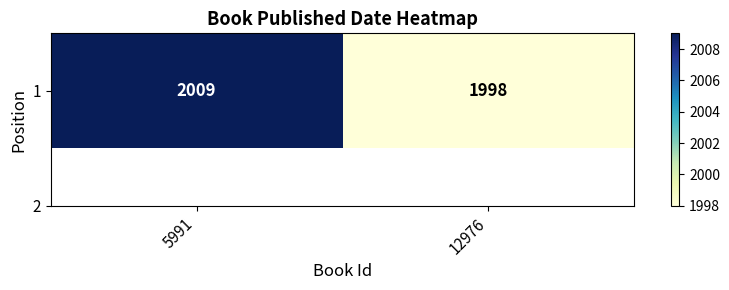

Reading right to left, what are all the values shown in this chart?

12976=1998	5991=2009